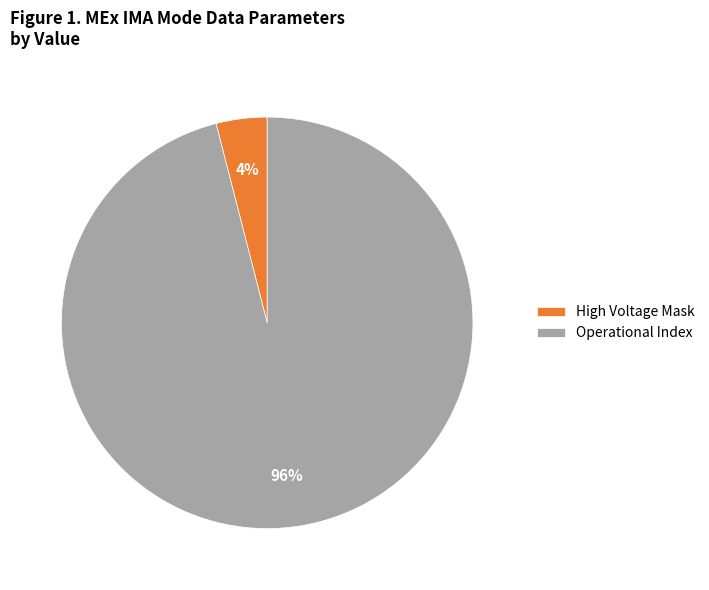

The Operational Index slice represents 90% of the pie. True or false?

False